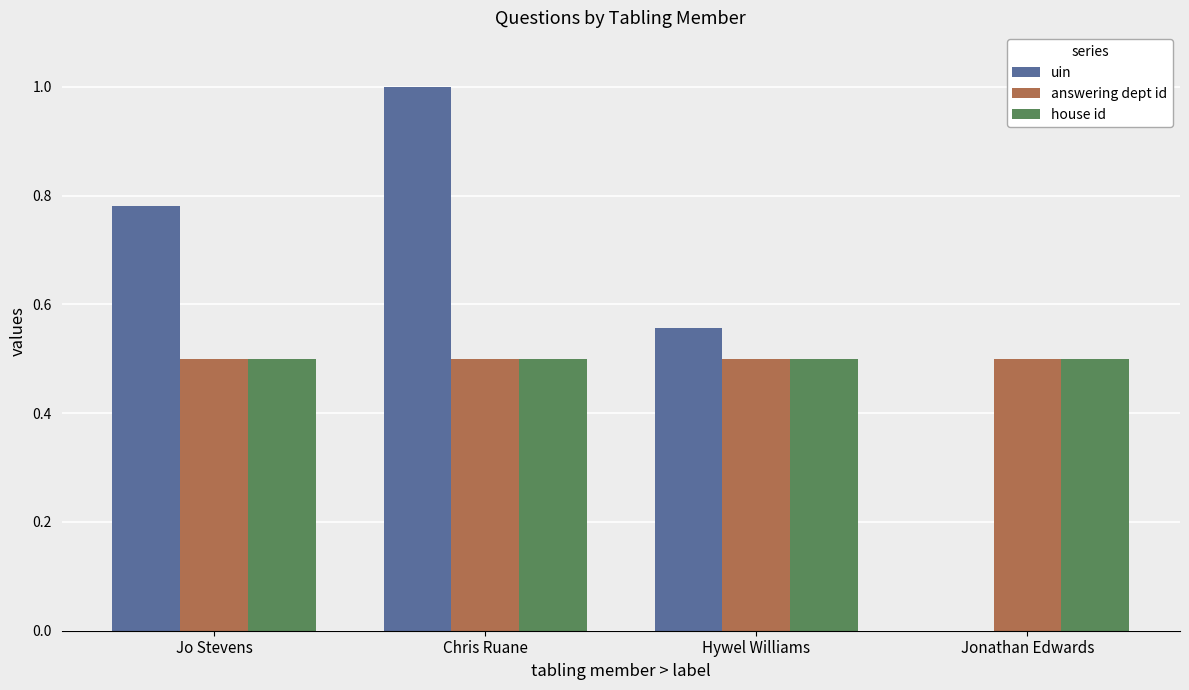

What are all the series names shown in the legend?

uin, answering dept id, house id